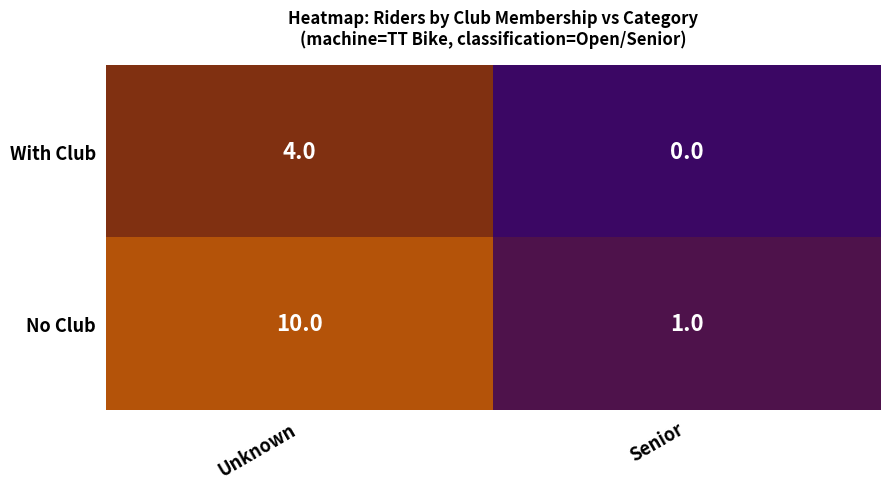

The value of No Club at Senior is 2. True or false?

False